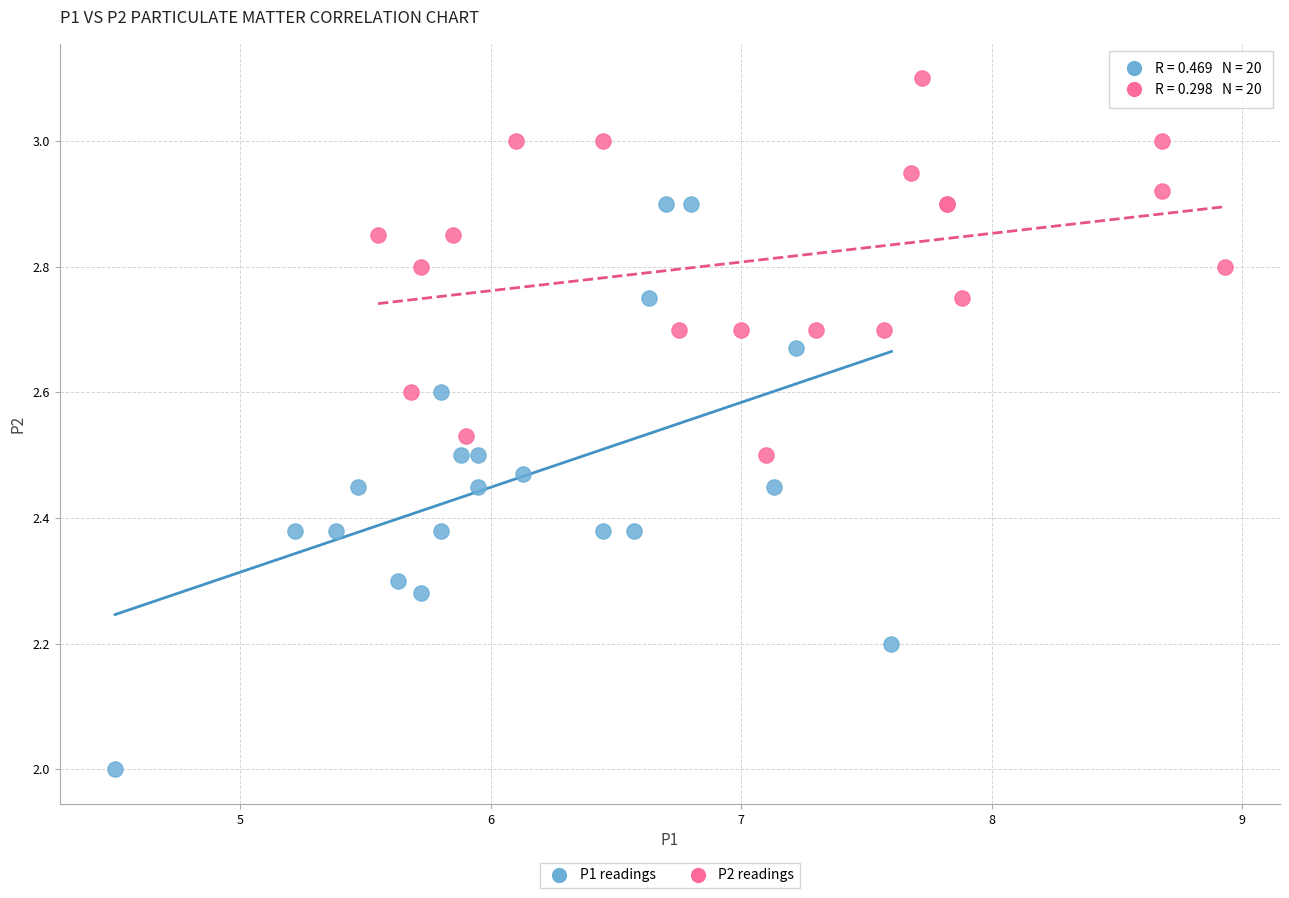

Which series contains the highest Y value?

P2 readings